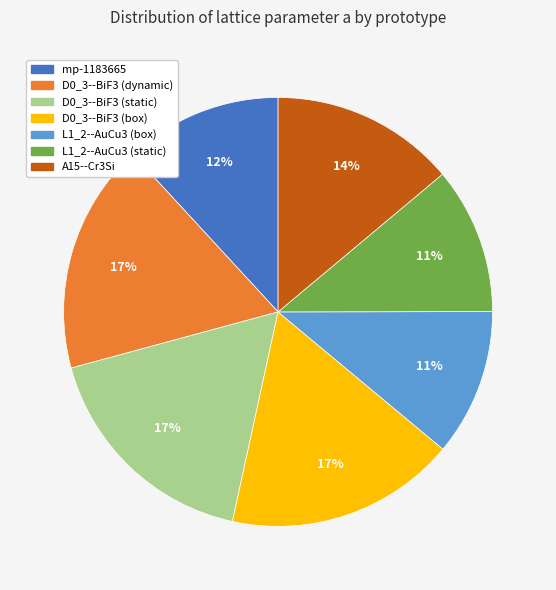

How many slices are in this pie chart?

7